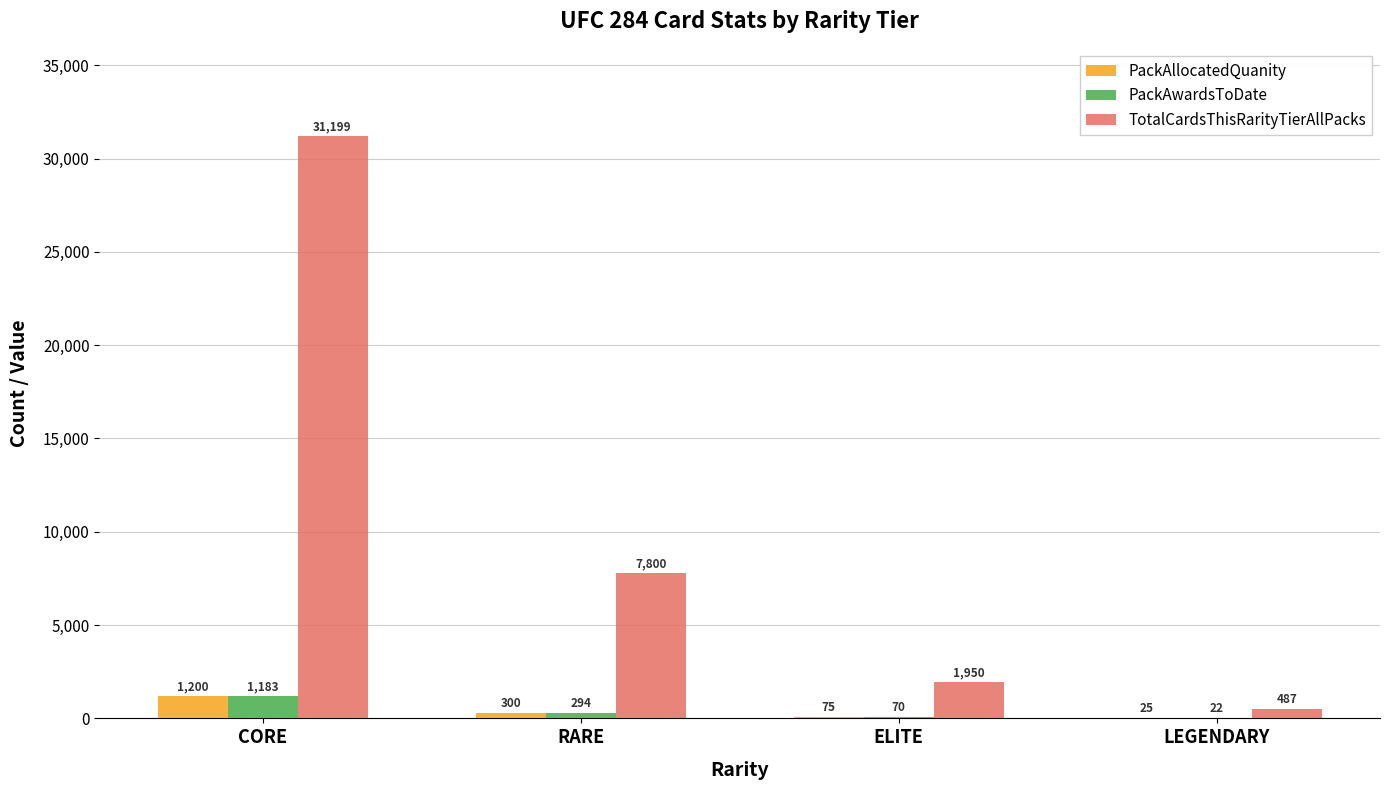

Which category has the highest value across all series?

CORE